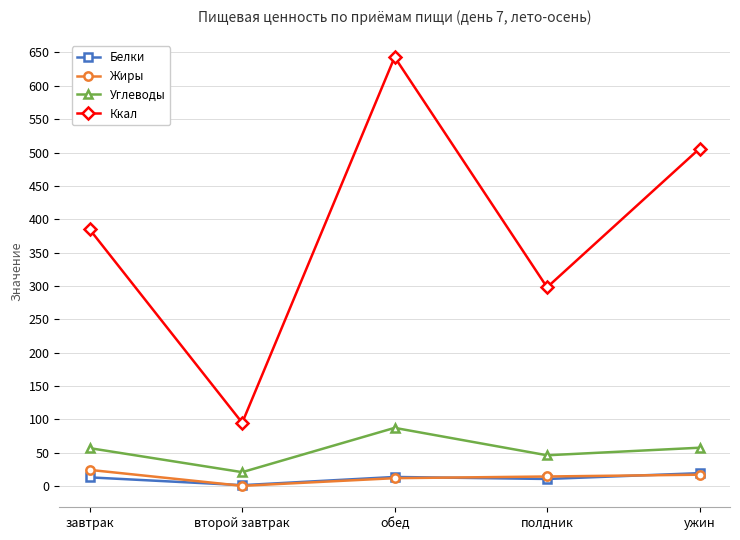

How many interior local peaks does the Ккал series have?

1